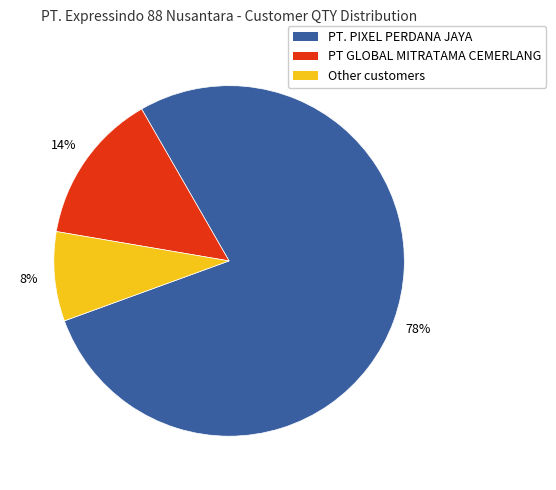

What percentage is the PT GLOBAL MITRATAMA CEMERLANG slice, to the nearest percent?

14%